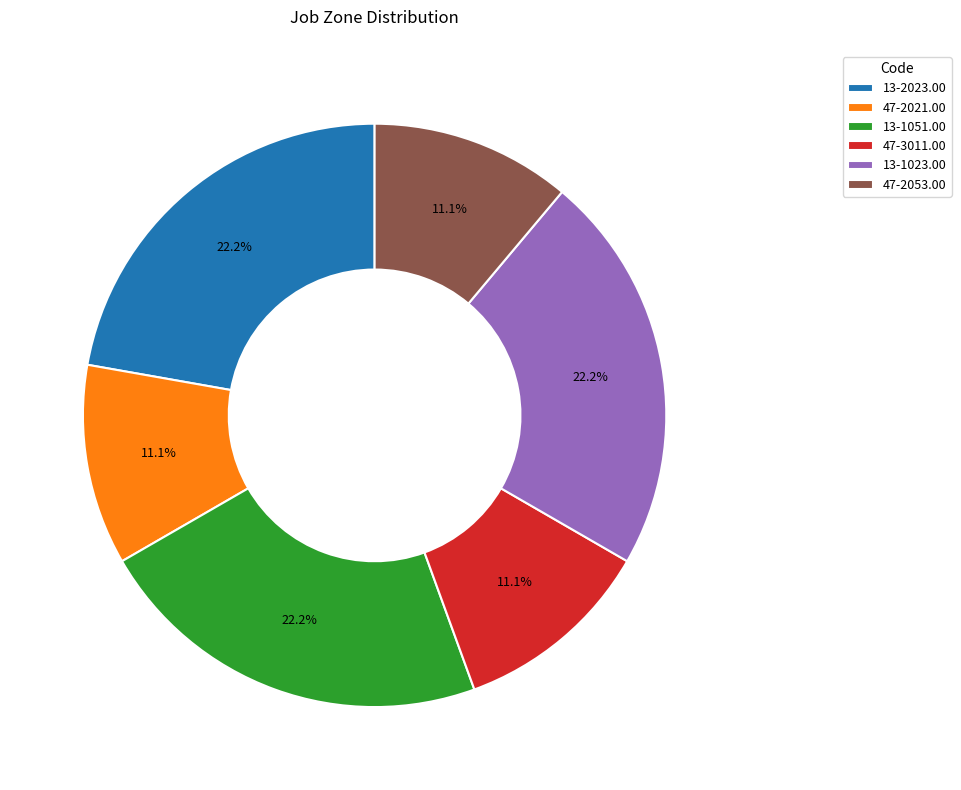

Does 13-1023.00 represent more than half of the total?

No